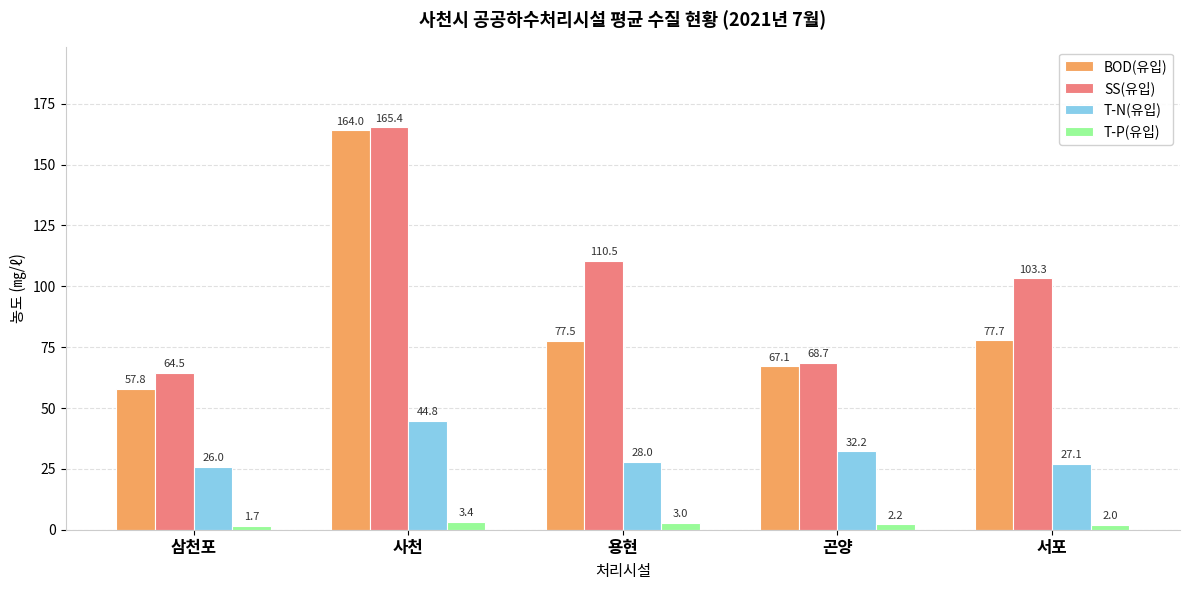

What is the total value across all series at 곤양?

170.1